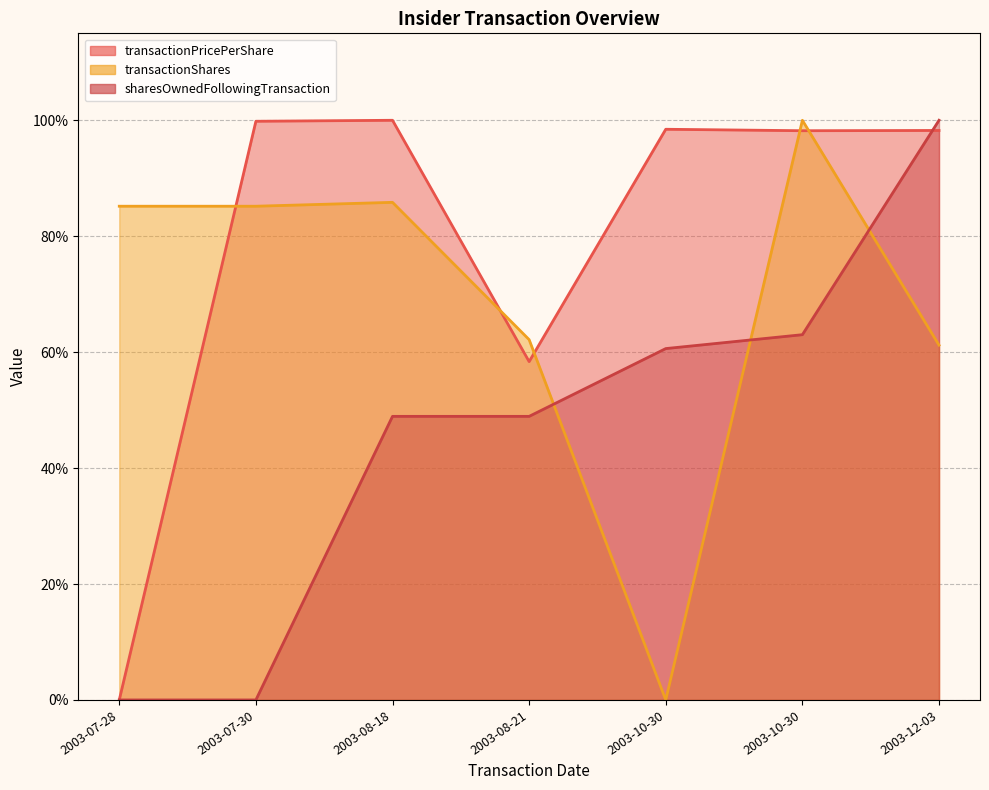

Reading left to right, list all the values displayed in this chart.

transactionPricePerShare (line): 2003-07-28=0.0	2003-07-30=1.0	2003-08-18=1.0	2003-08-21=0.6	2003-10-30=1.0	2003-10-30=1.0	2003-12-03=1.0
transactionShares (line): 2003-07-28=0.9	2003-07-30=0.9	2003-08-18=0.9	2003-08-21=0.6	2003-10-30=0.0	2003-10-30=1.0	2003-12-03=0.6
sharesOwnedFollowingTransaction (line): 2003-07-28=0.0	2003-07-30=0.0	2003-08-18=0.5	2003-08-21=0.5	2003-10-30=0.6	2003-10-30=0.6	2003-12-03=1.0